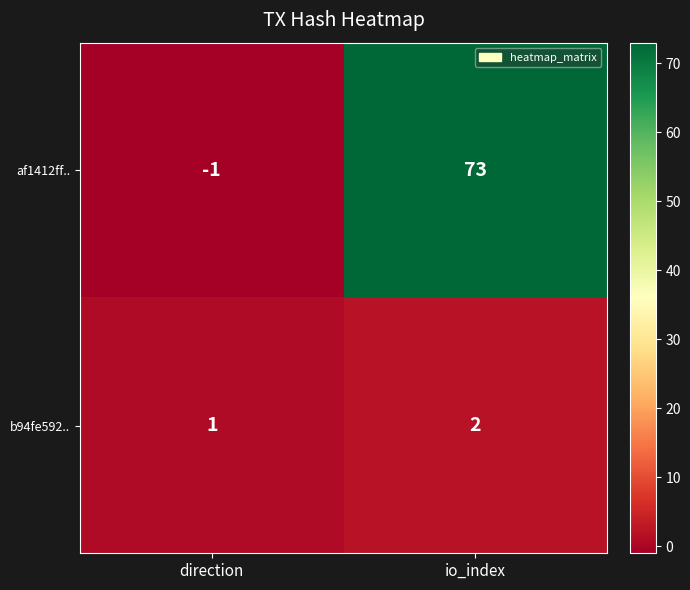

Which series has the largest total across all categories?

af1412ff..